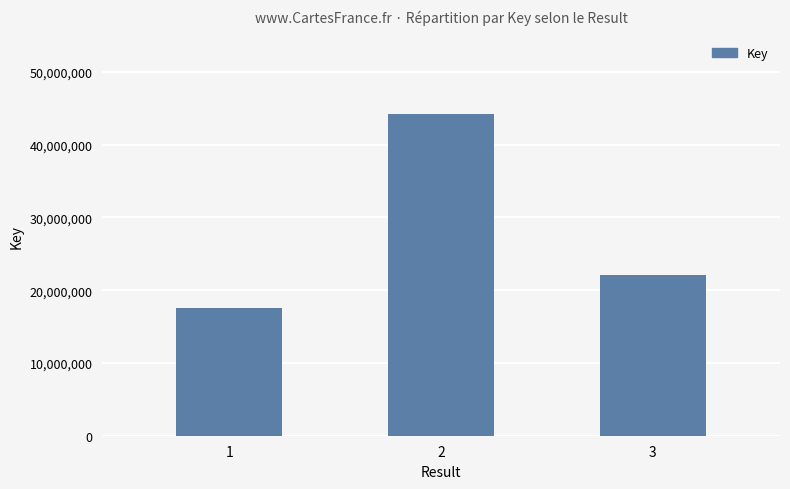

What is the sum of the values at 3 and 2?

66239112